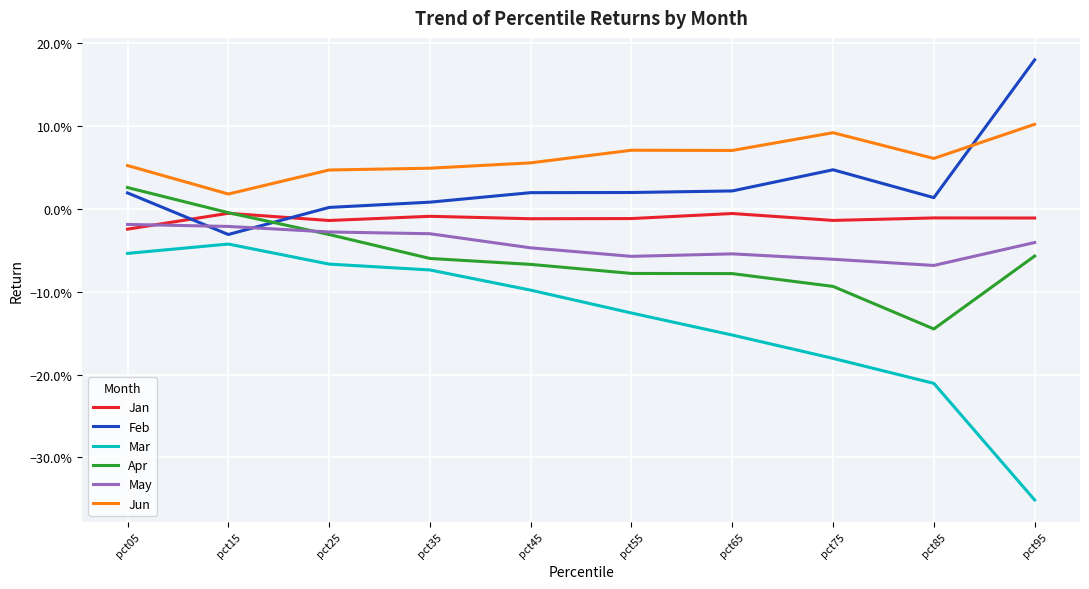

Reading right to left, extract all data points from this chart.

Jan: -0.0	-0.0	-0.0	-0.0	-0.0	-0.0	-0.0	-0.0	-0.0	-0.0
Feb: 0.2	0.0	0.0	0.0	0.0	0.0	0.0	0.0	-0.0	0.0
Mar: -0.4	-0.2	-0.2	-0.2	-0.1	-0.1	-0.1	-0.1	-0.0	-0.1
Apr: -0.1	-0.1	-0.1	-0.1	-0.1	-0.1	-0.1	-0.0	-0.0	0.0
May: -0.0	-0.1	-0.1	-0.1	-0.1	-0.0	-0.0	-0.0	-0.0	-0.0
Jun: 0.1	0.1	0.1	0.1	0.1	0.1	0.0	0.0	0.0	0.1